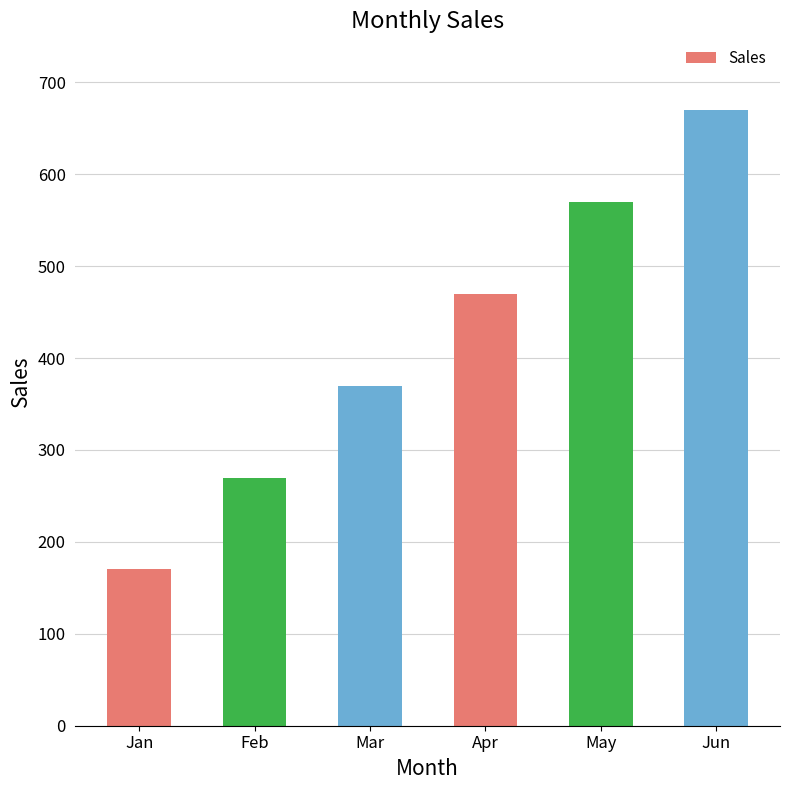

Is it true that the value at Mar is 370?

True